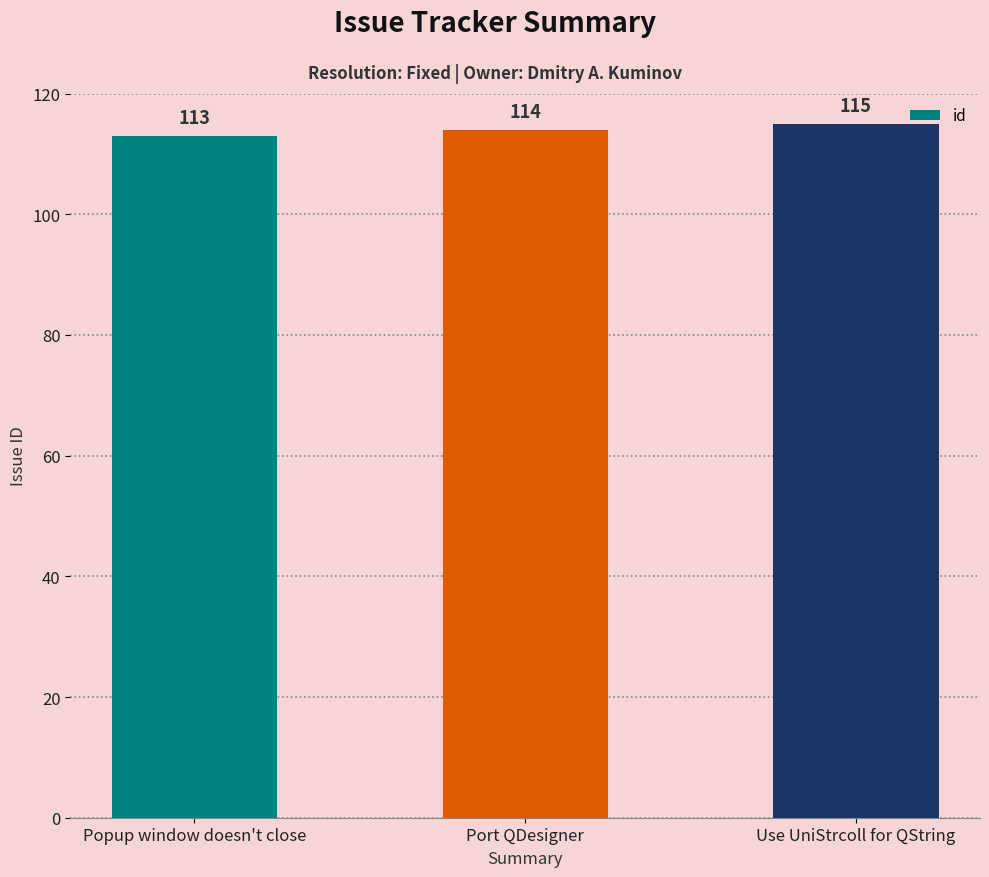

The value at Popup window doesn't close is 113. True or false?

True